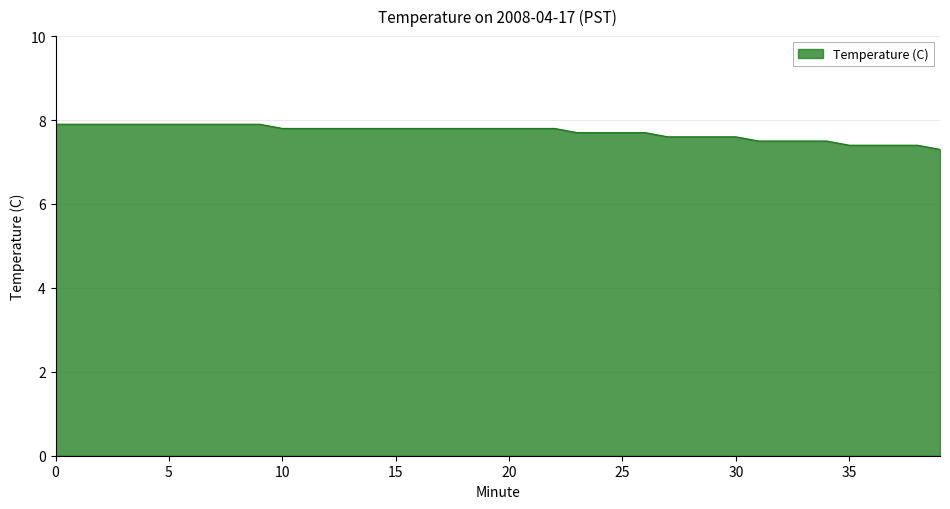

What is the maximum value shown in the chart?

7.9